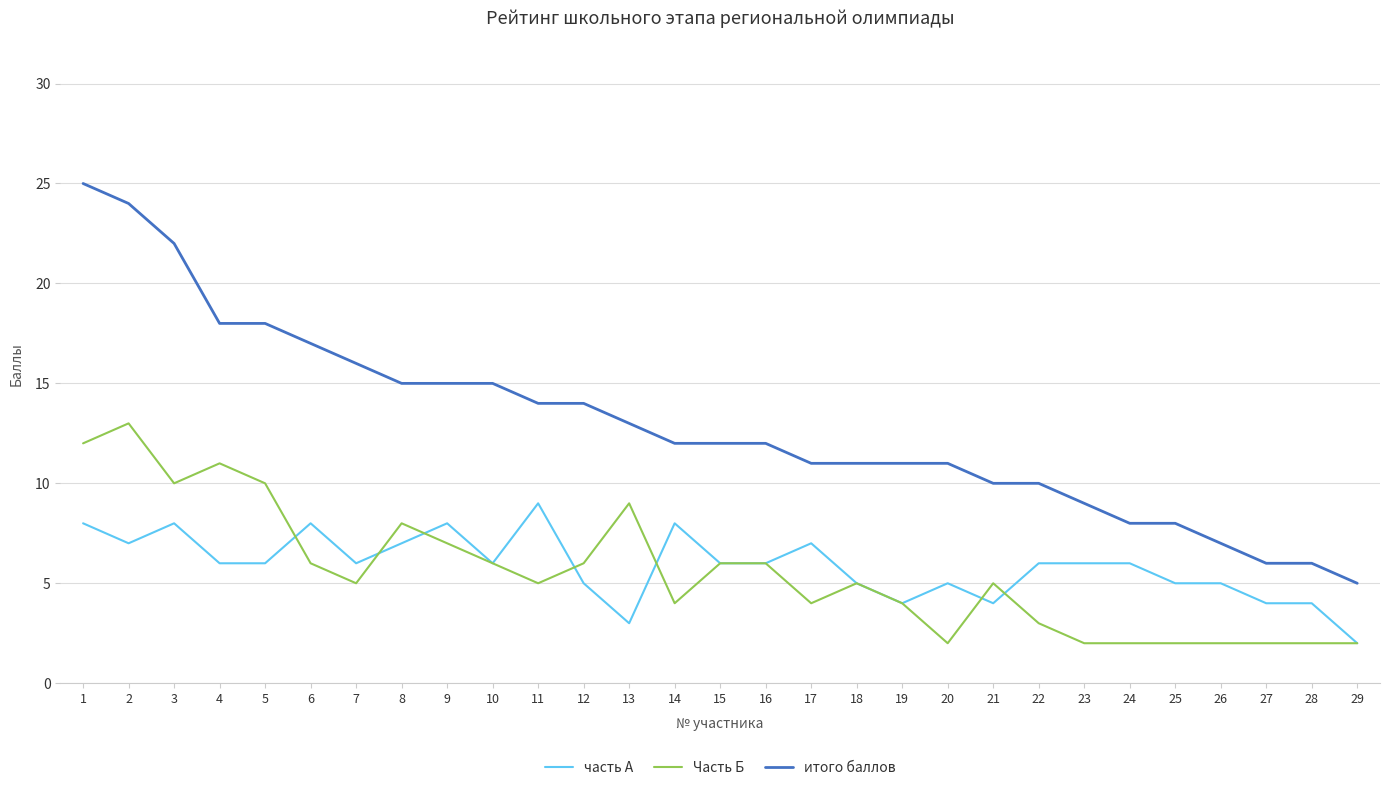

List the series in order of their peak value, highest first.

итого баллов, Часть Б, часть А